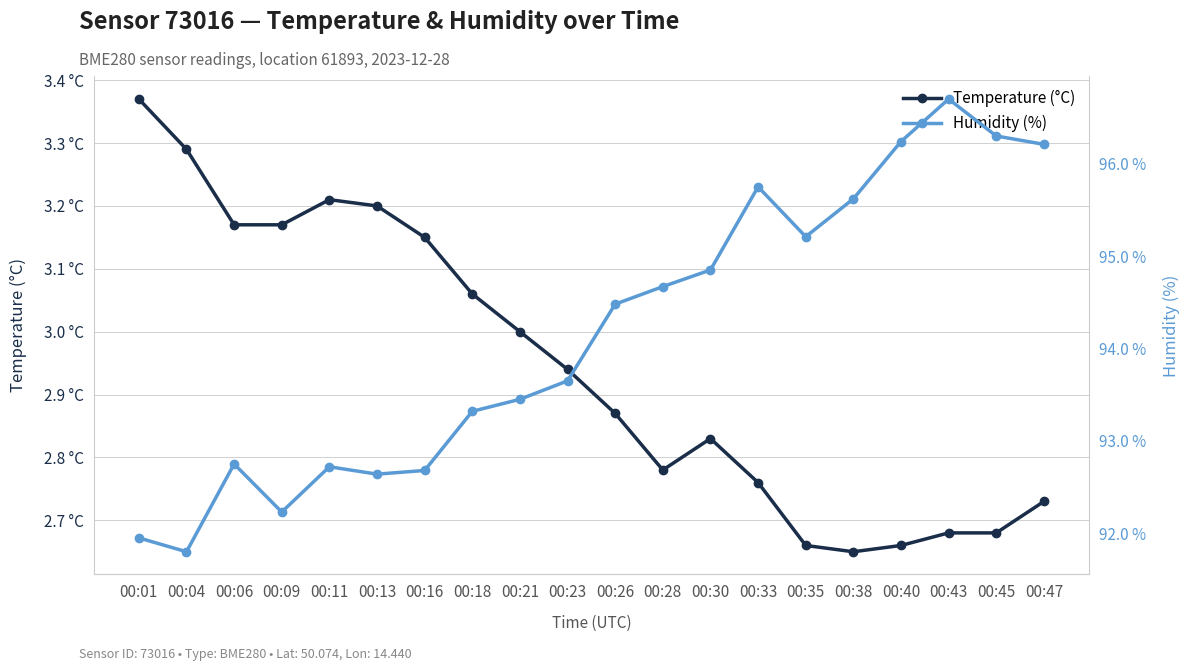

The Humidity (%) series shows 93.7 at 00:23. True or false?

True